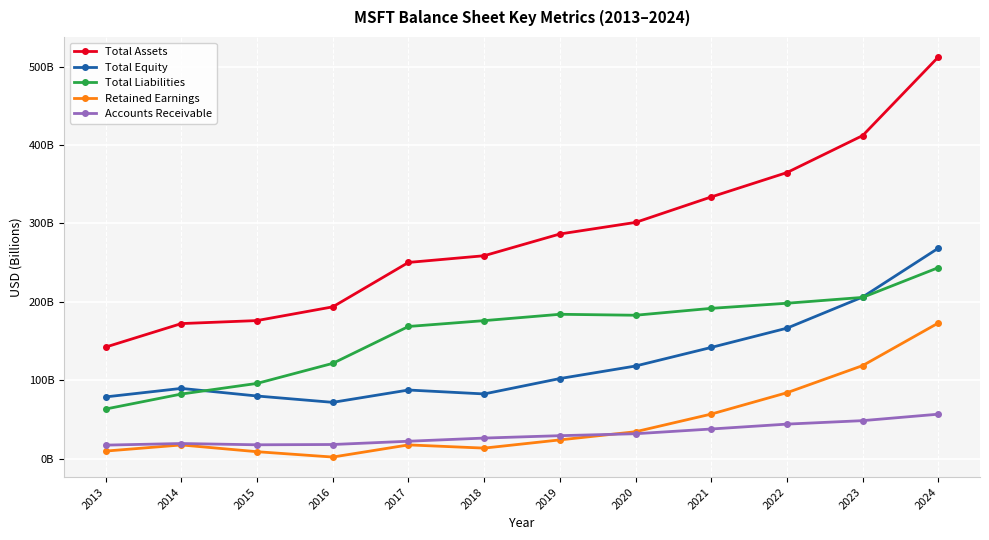

Does the chart have visible grid lines?

Yes